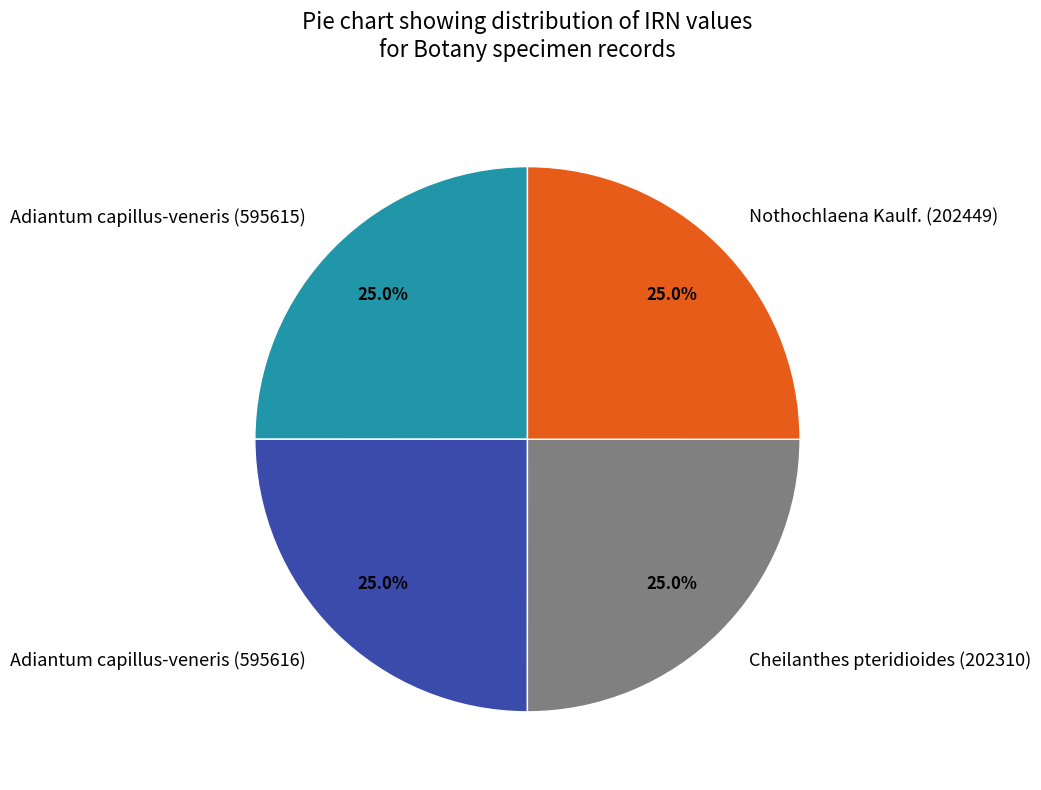

Approximately how many times larger is the value at Nothochlaena Kaulf. (202449) compared to Adiantum capillus-veneris (595616)?

1.0